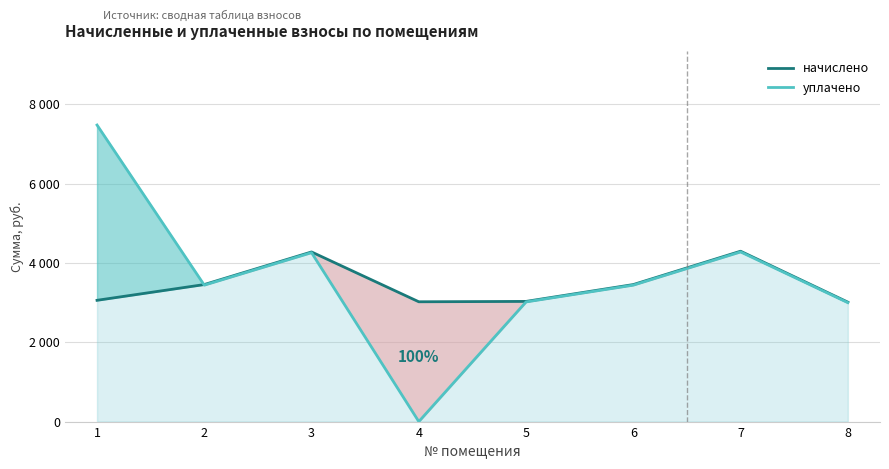

Which series changed the most between 7 and 8?

начислено